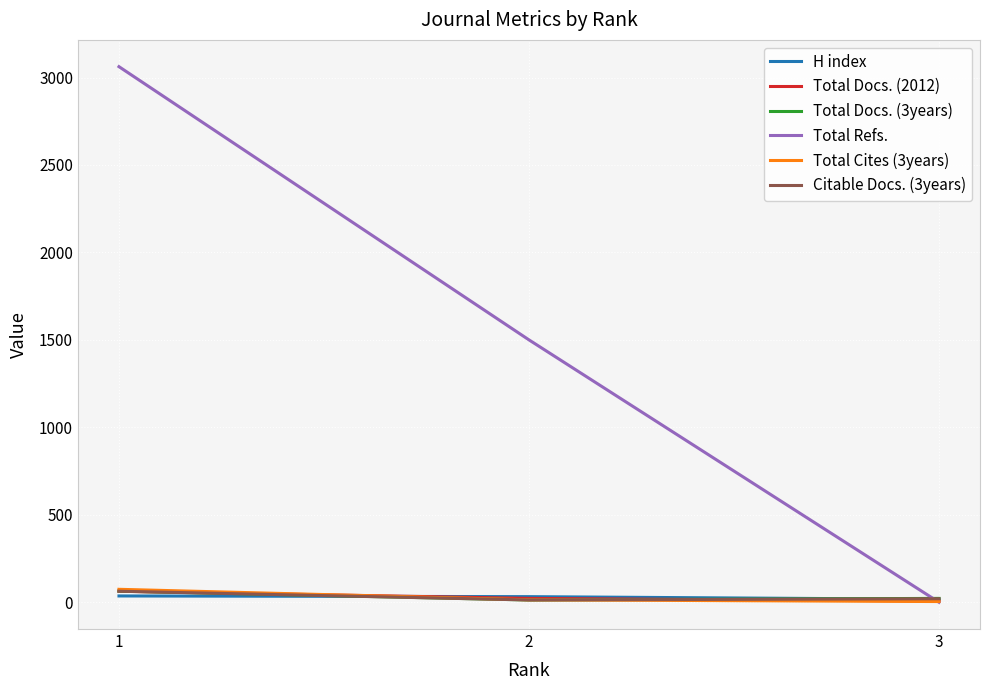

What value does the Total Cites (3years) series have at 1, to the nearest 5?

75